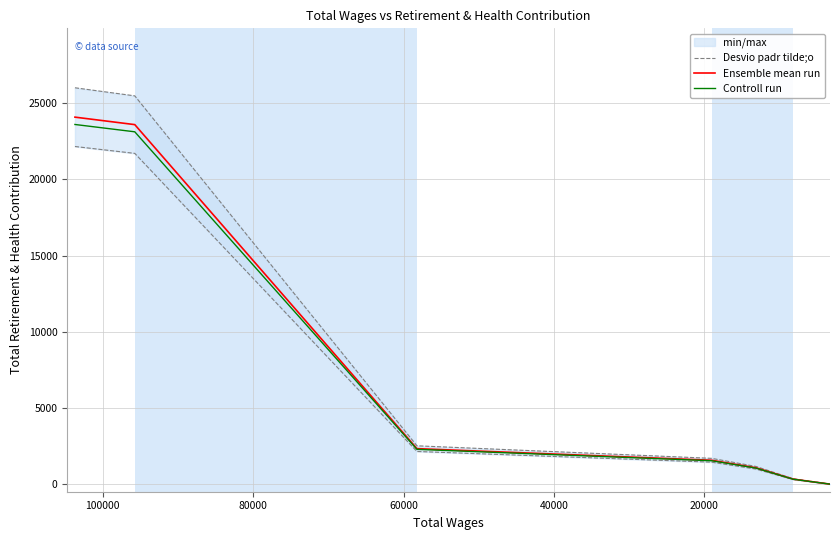

Which series has the widest spread of values?

Desvio padr tilde;o